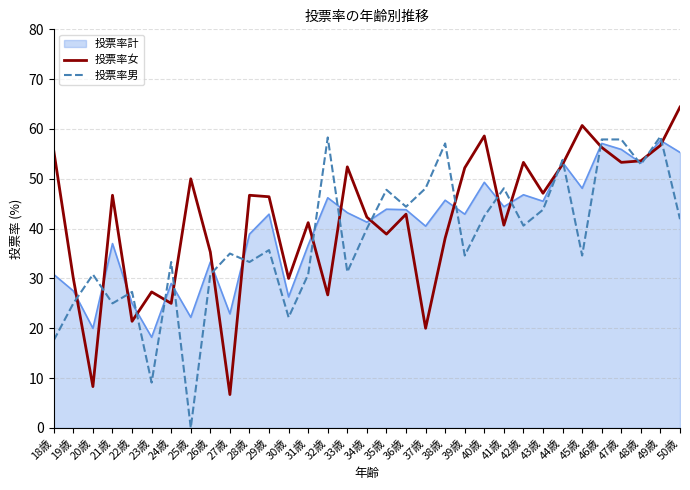

Which category has the lowest value in the 投票率男 series?

25歳